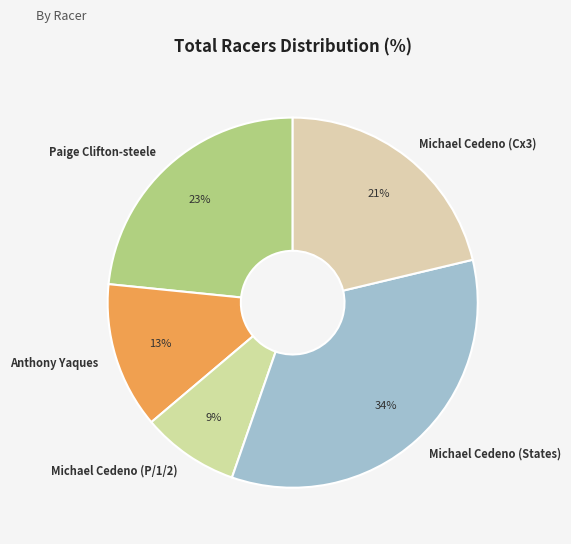

Count the number of slices in the pie.

5